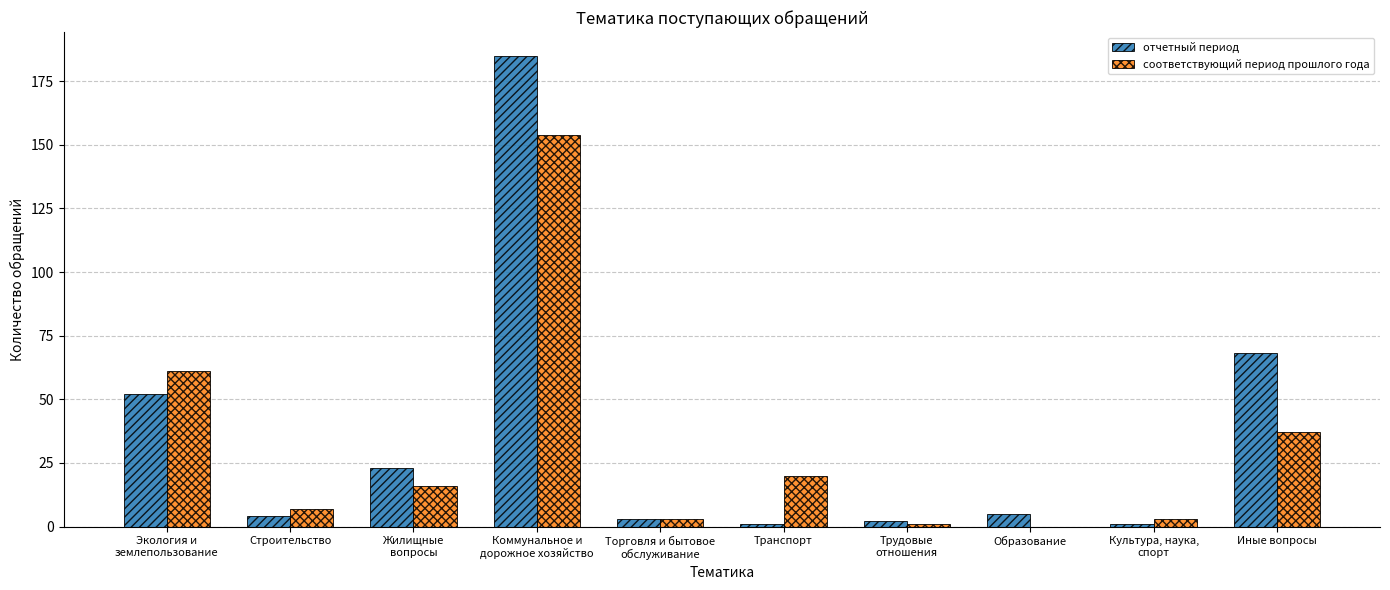

What is the maximum value shown in the chart?

185